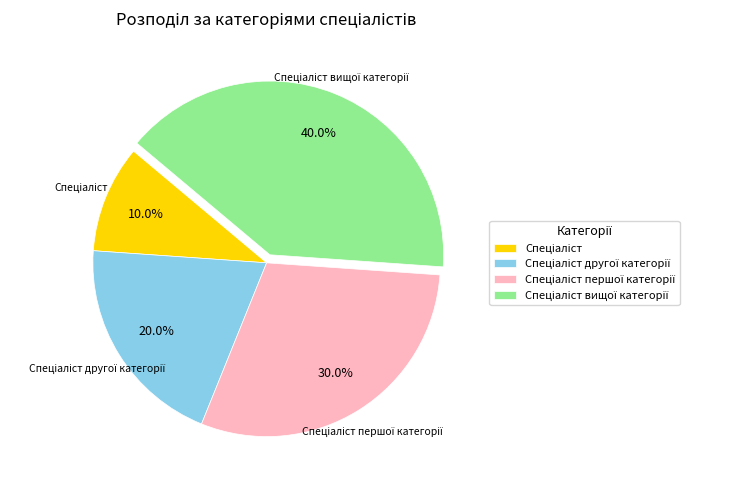

To the nearest percent, what is the difference between the largest and smallest slice percentages?

30%